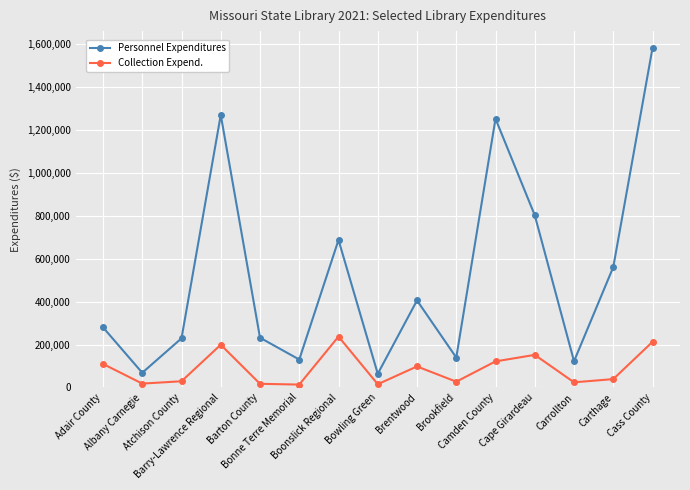

What is the spread (max minus min) of values at Camden County?

1130533